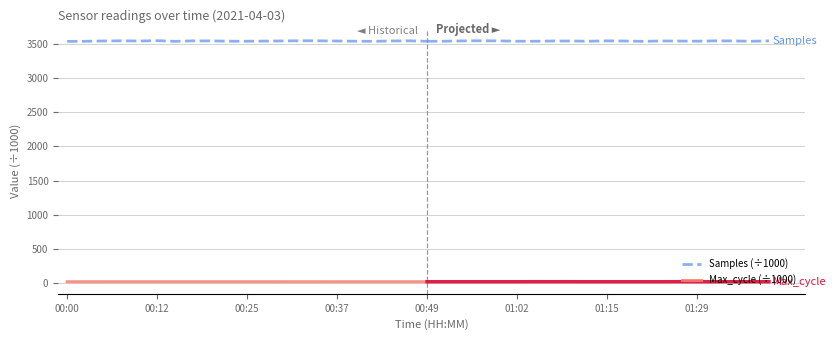

Reading left to right, transcribe all the data shown in this chart.

Samples (÷1000): 3537.8	3539.1	3543.9	3546.3	3543.6	3548.6	3538.3	3545.3	3544.9	3540.5	3539.9	3542.3	3544.2	3547.2	3546.0	3543.5	3540.1	3539.0	3543.8	3546.2	3539.1
Max_cycle (÷1000): 20.1	20.2	20.2	20.5	20.1	20.4	20.1	20.4	20.3	20.2	20.4	20.2	20.1	20.1	20.1	20.7	20.1	20.4	20.1	20.4	20.1